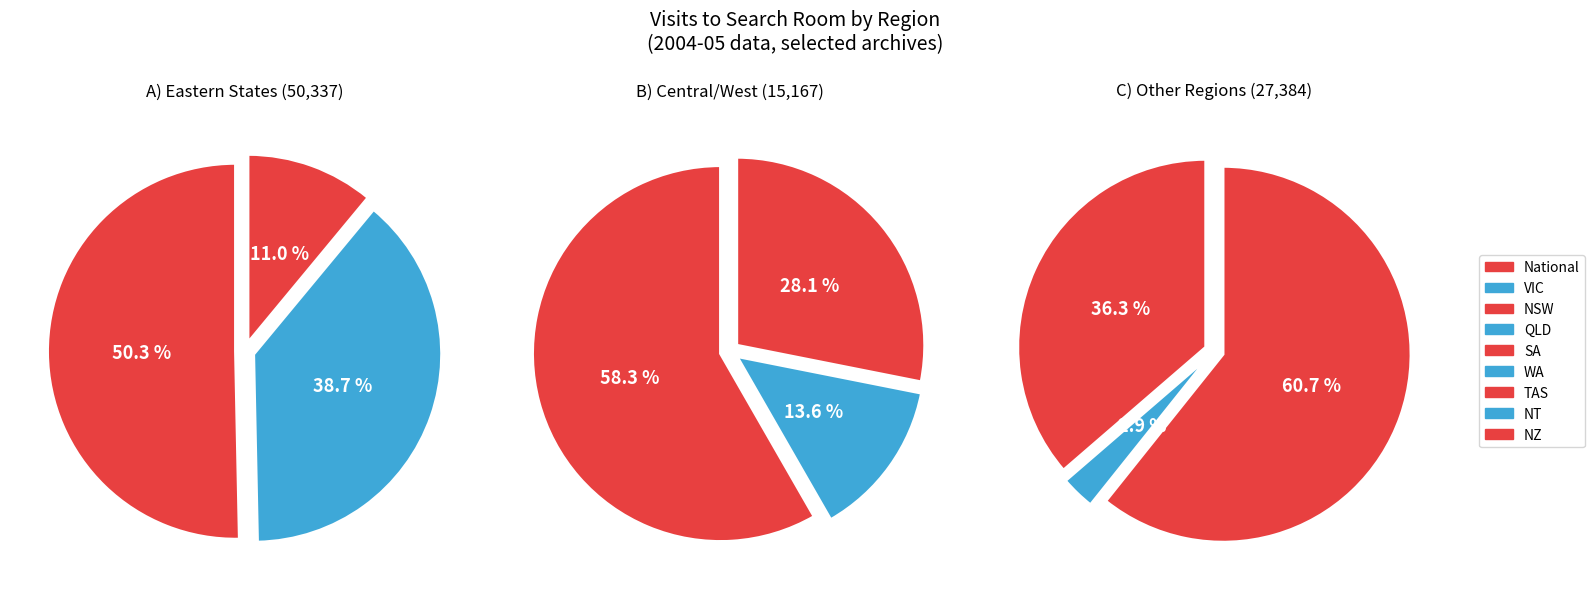

How many slices are in this pie chart?

9